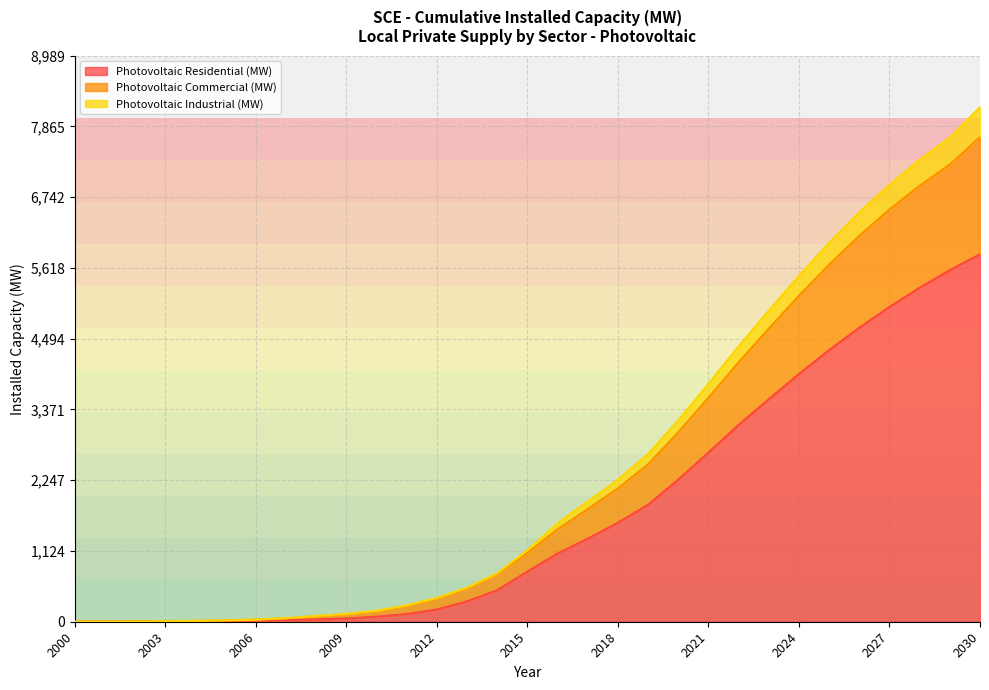

At which label is Photovoltaic Commercial (MW) closest to 3847?

2022